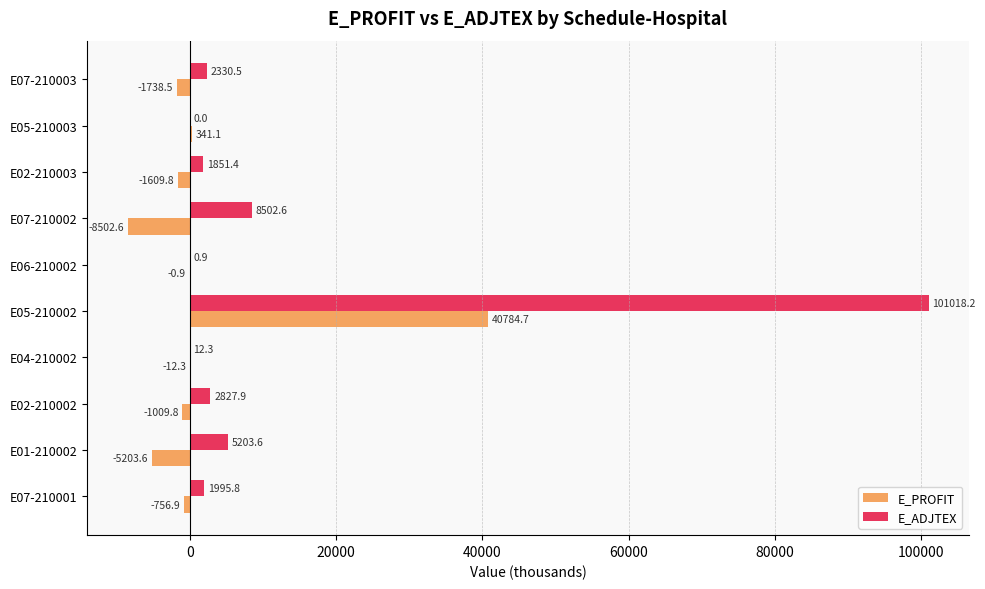

What is the sum of all E_ADJTEX values?

123743.3